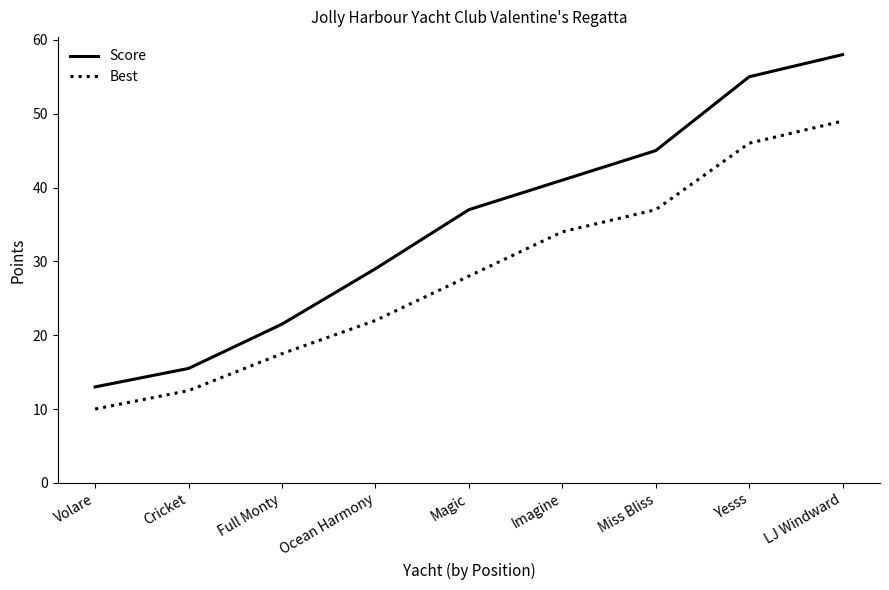

Which series has the largest range (max minus min)?

Score